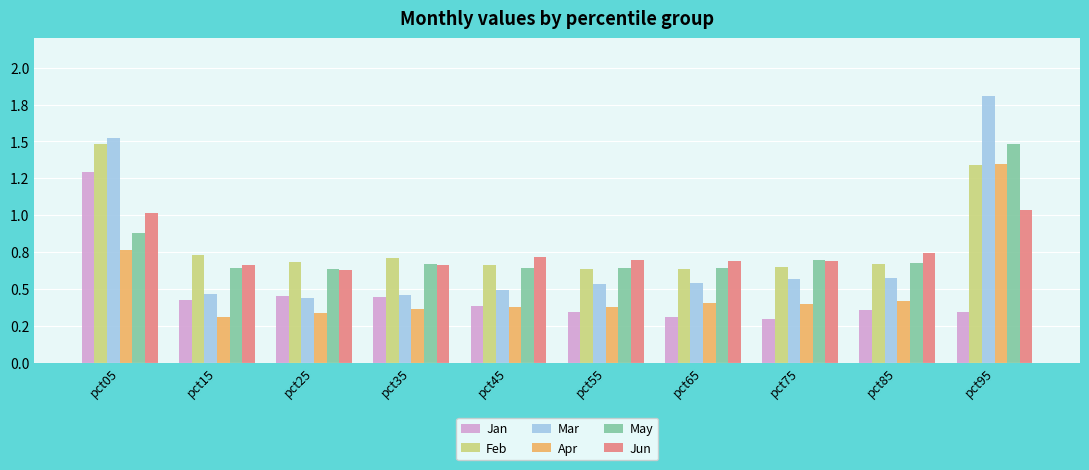

At which category does the chart reach its peak across all series?

pct95